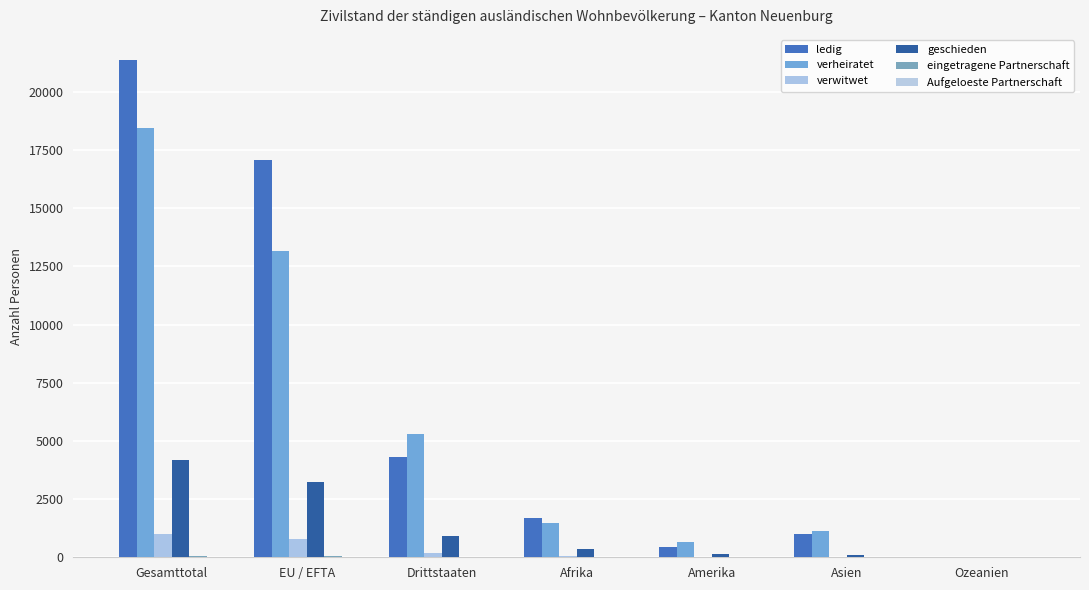

How many groups of bars are there?

7